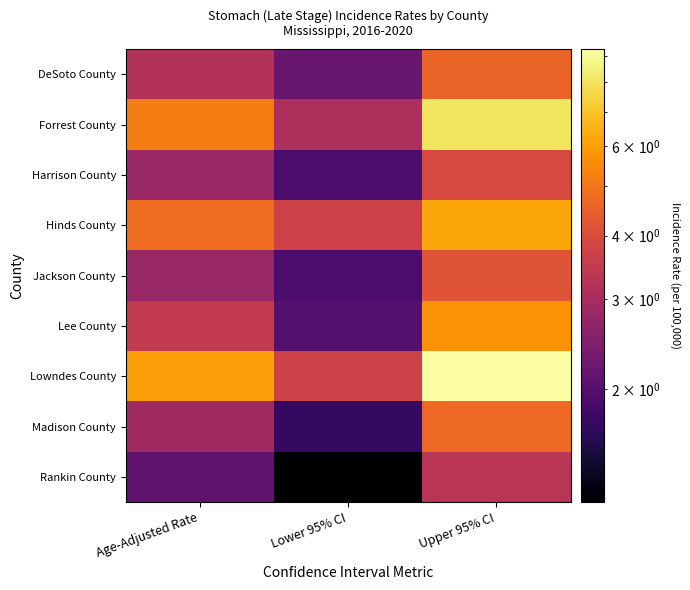

At how many categories does at least one series exceed 7?

1